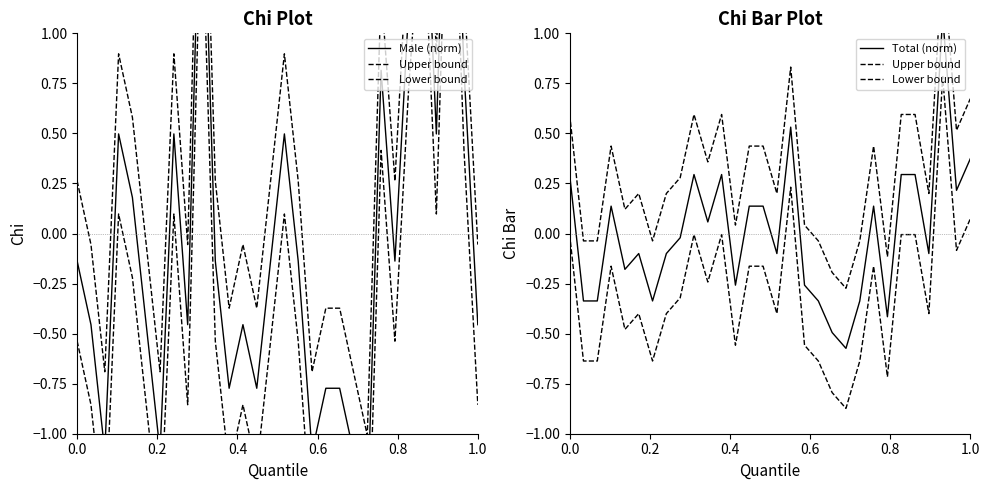

True or false: Total (norm) and Male (norm) intersect in this chart.

True